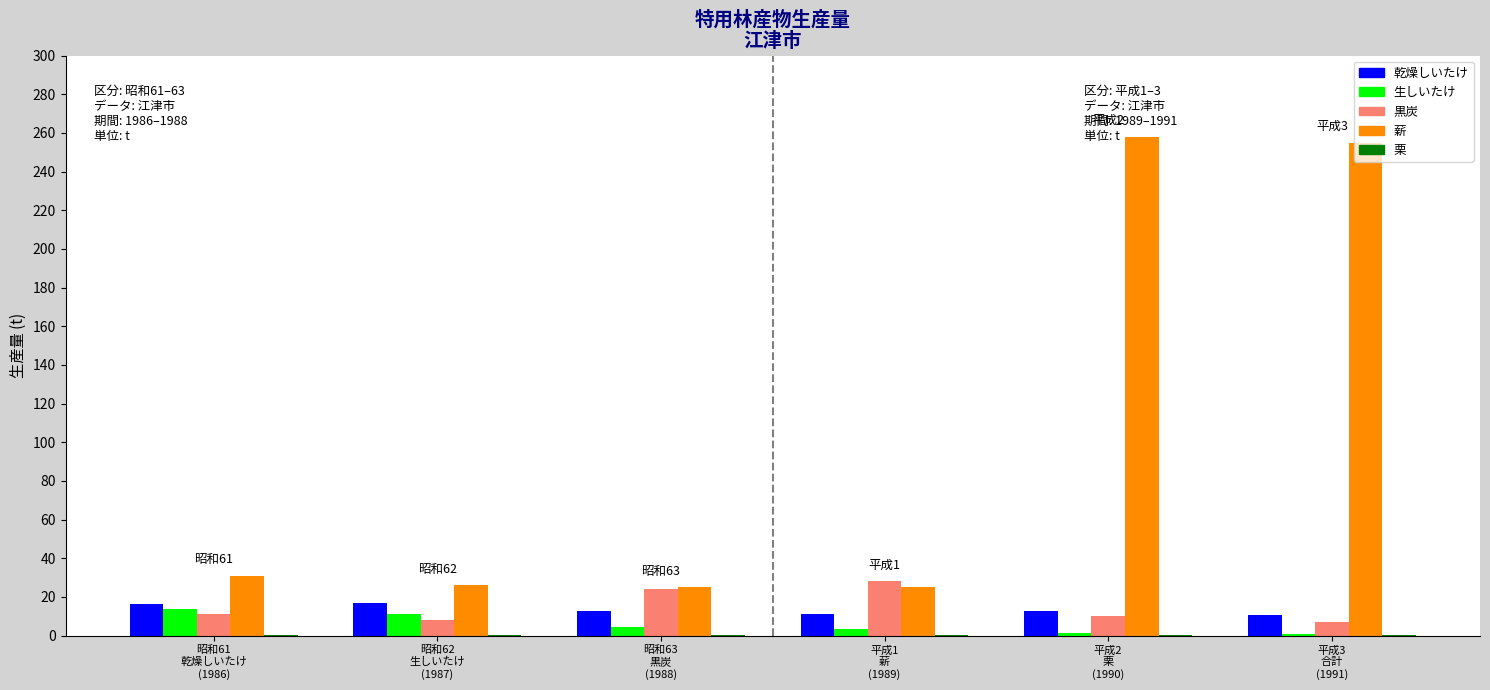

Which series has the largest total across all categories?

薪